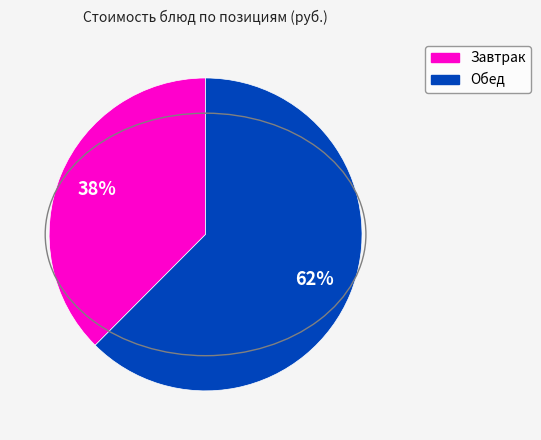

Does any single category account for the majority?

Yes